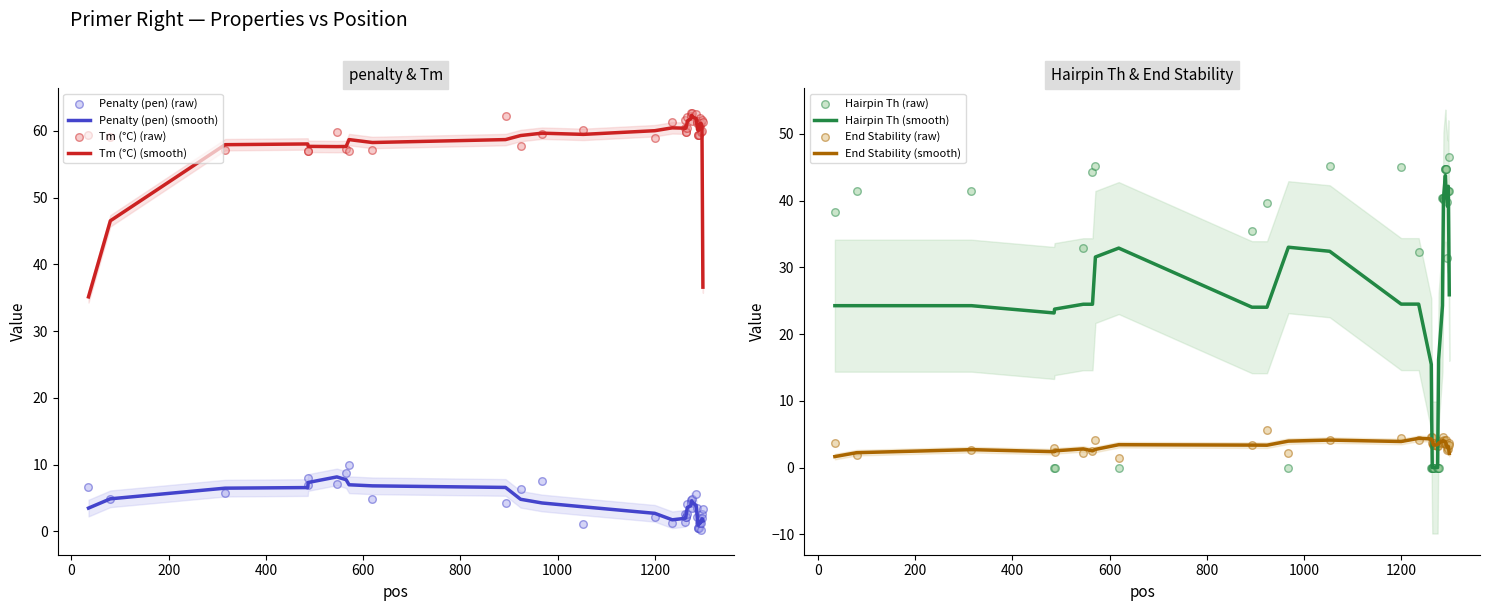

Which series reaches the maximum Y coordinate?

PRIMER_RIGHT_0_TM